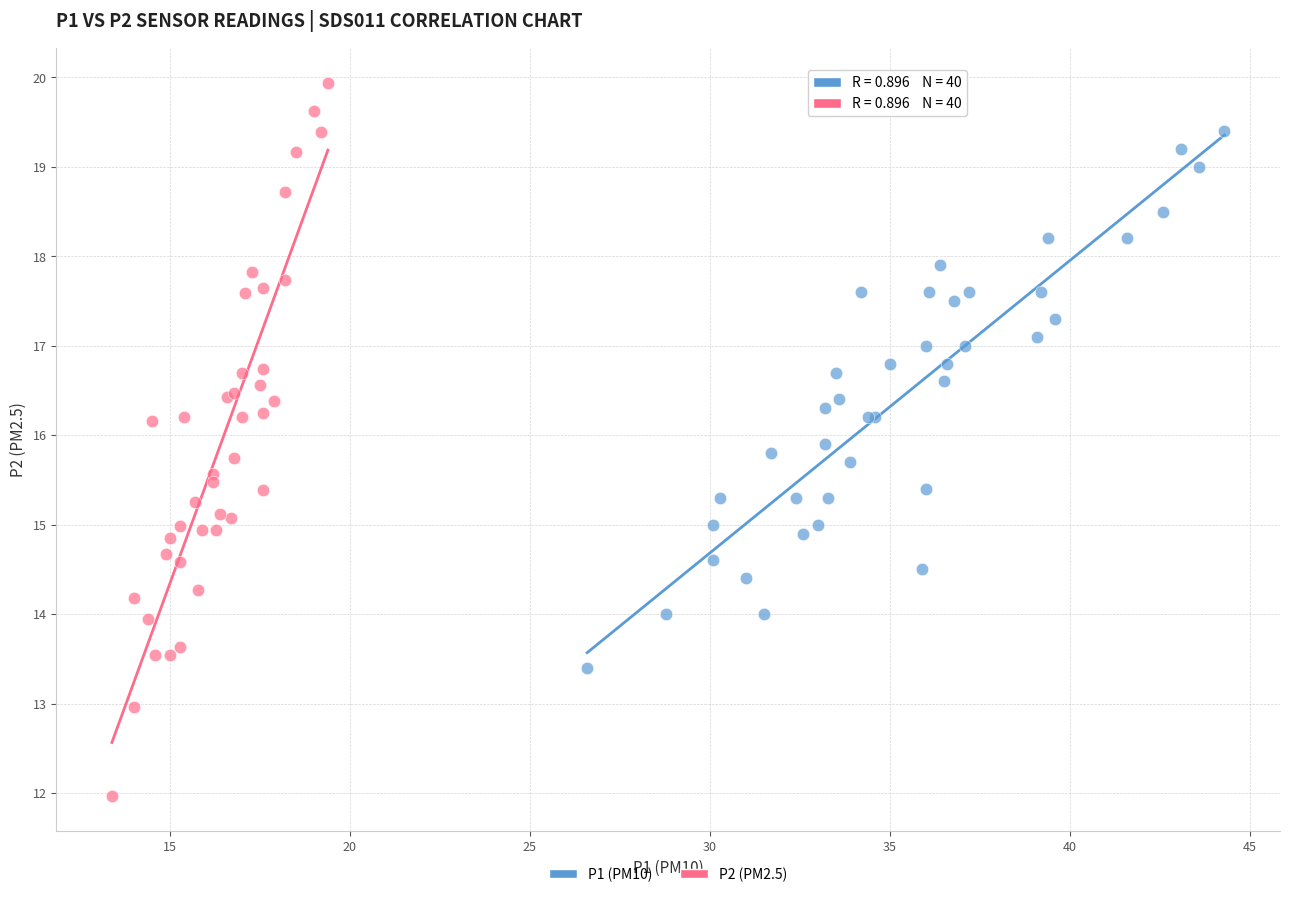

Which series contains the highest Y value?

P2 (PM2.5)